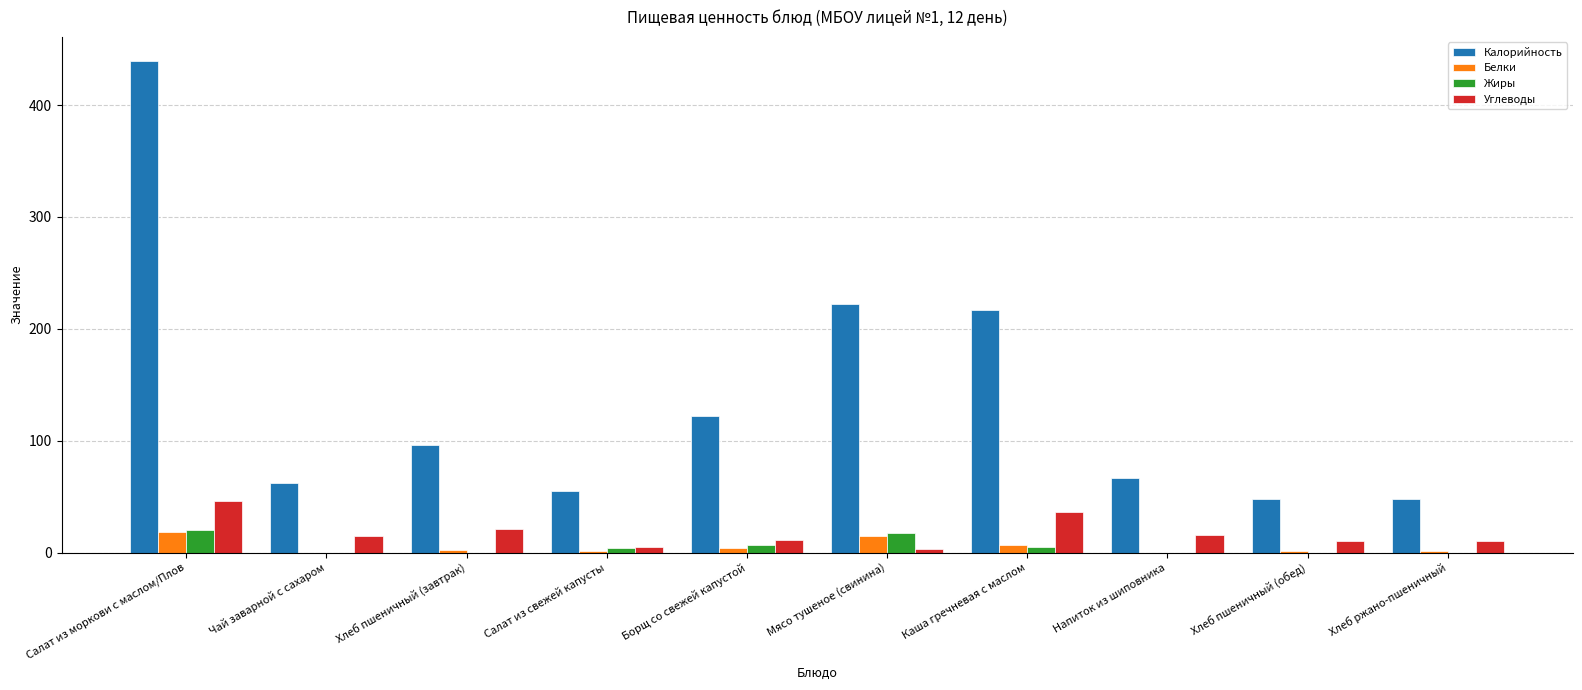

Between Салат из моркови с маслом/Плов and Чай заварной с сахаром, which series saw the biggest shift?

Калорийность